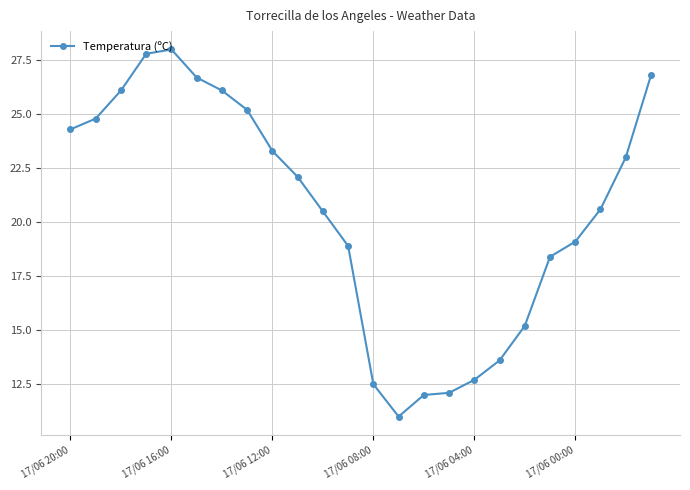

What is the maximum value shown in the chart?

28.0